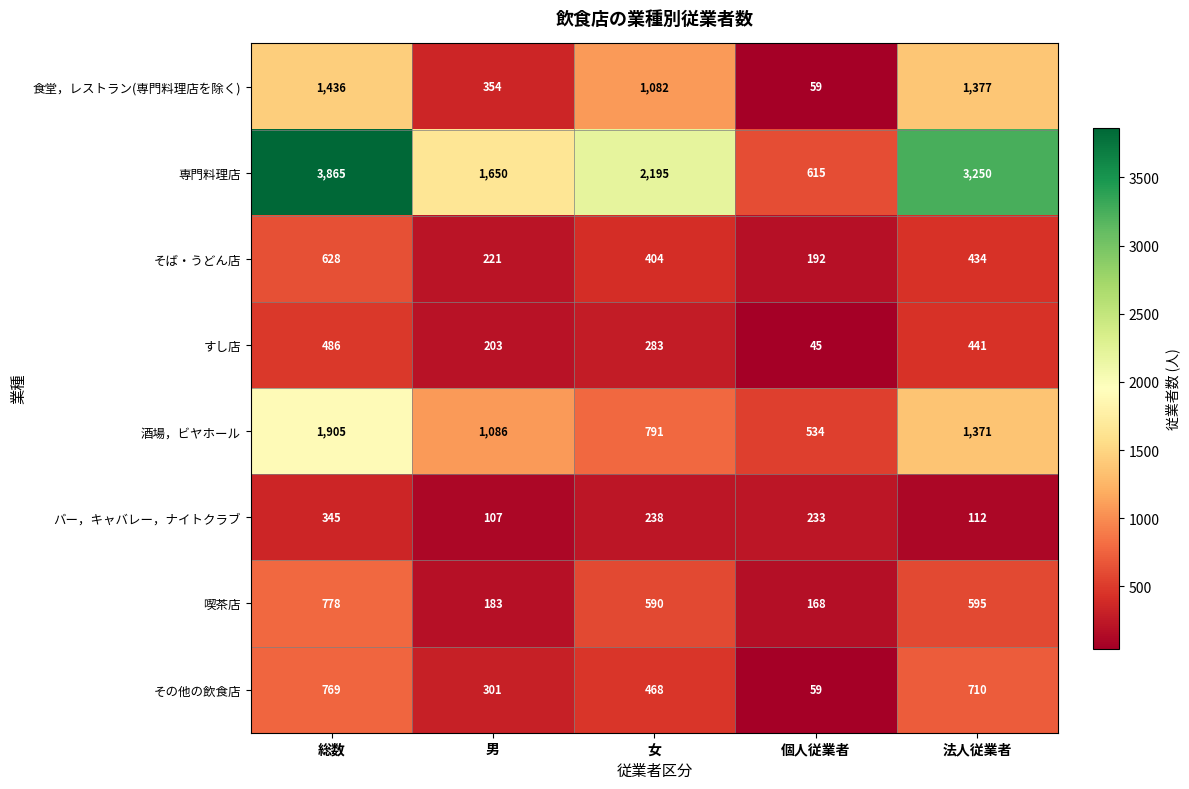

At which category does the chart reach its peak across all series?

総数